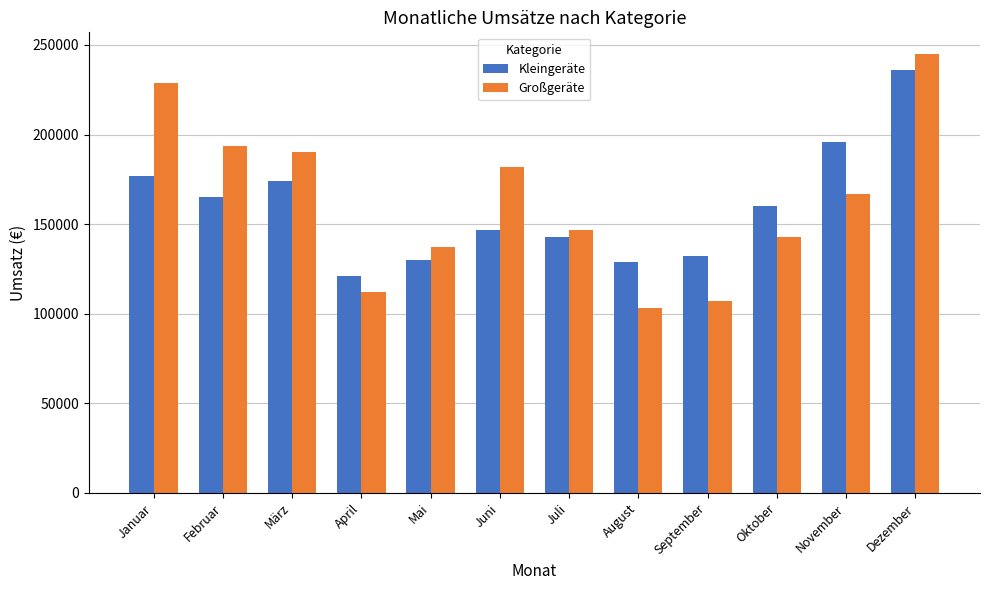

Rank the series by their maximum value, from lowest to highest.

Kleingeräte, Großgeräte